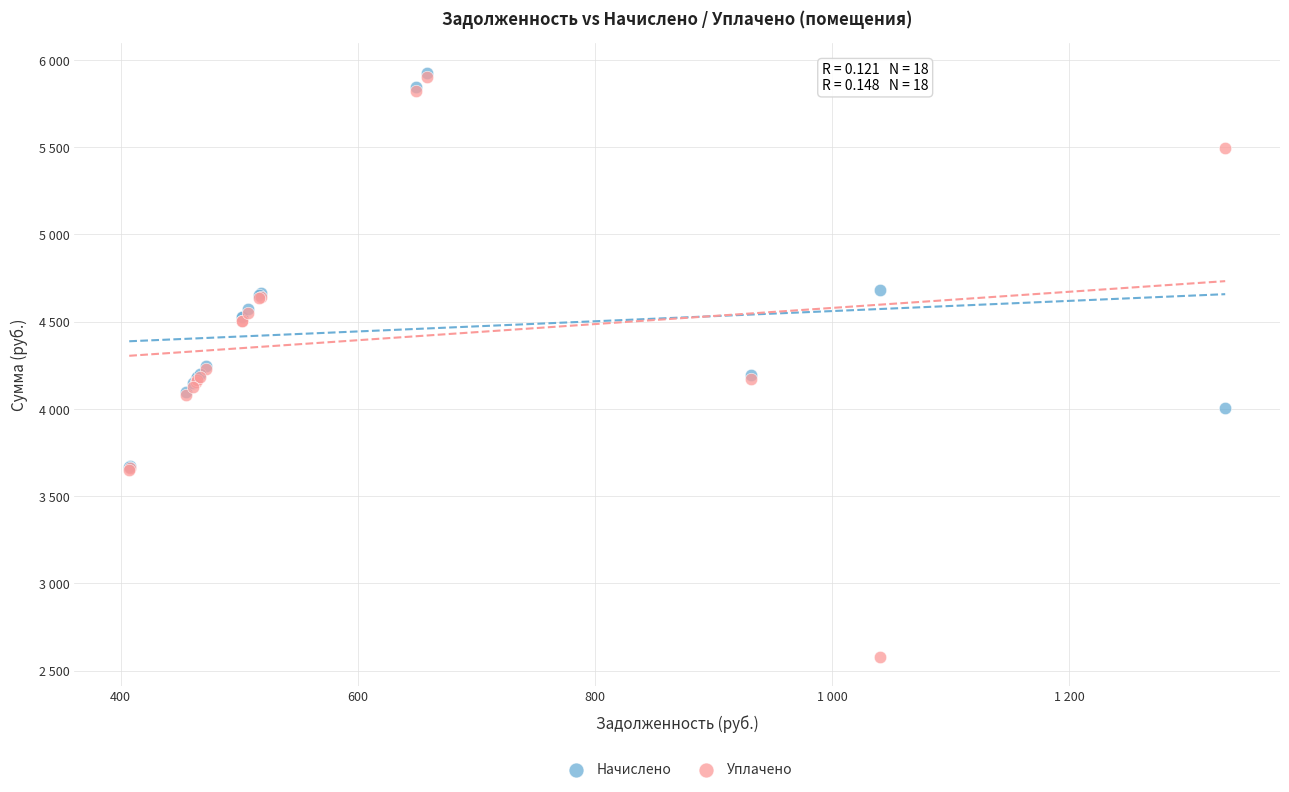

Which series contains the lowest Y value?

Уплачено